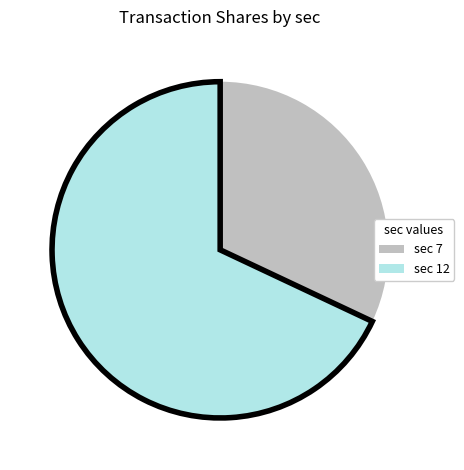

True or false: sec 7 accounts for 39% of the total.

False